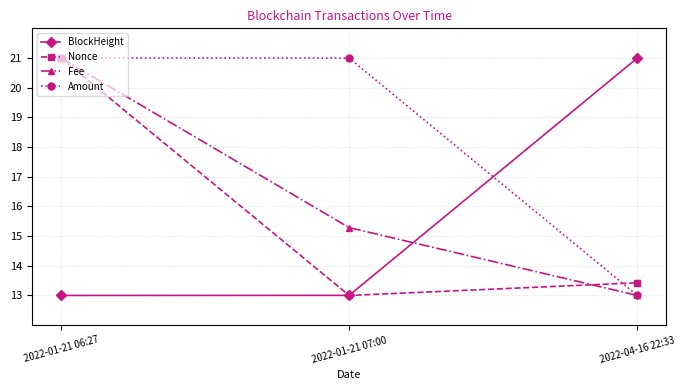

What is the minimum value shown in the chart?

13.0